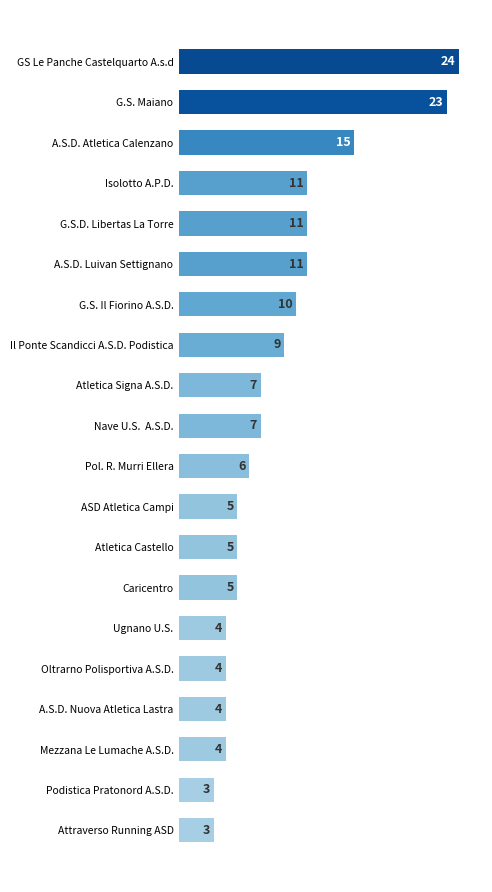

What is the difference between the maximum and minimum values?

21